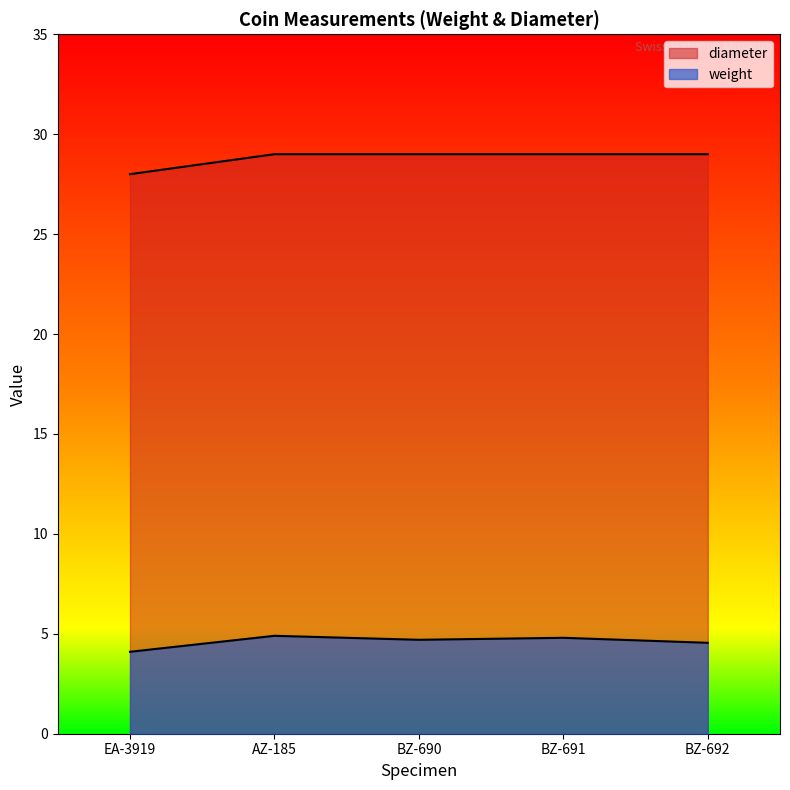

True or false: weight and diameter cross at least once.

False